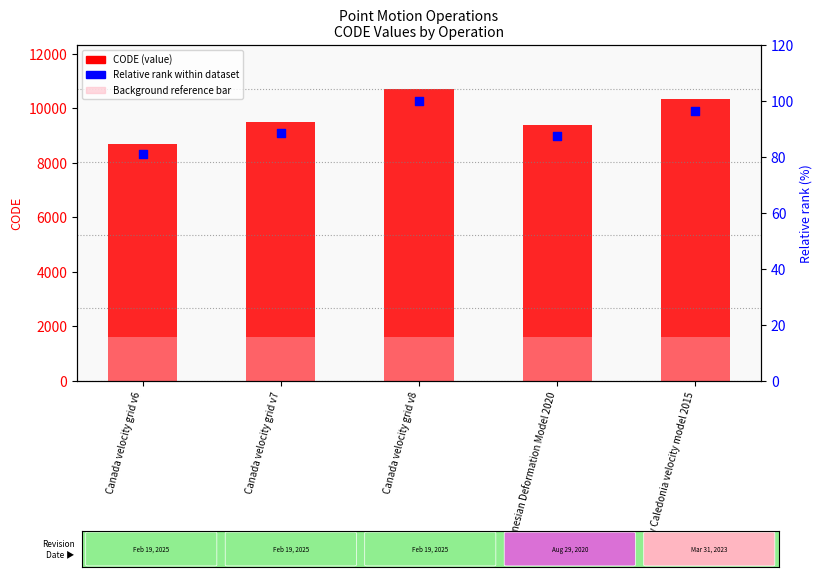

Which series has the largest total across all categories?

CODE